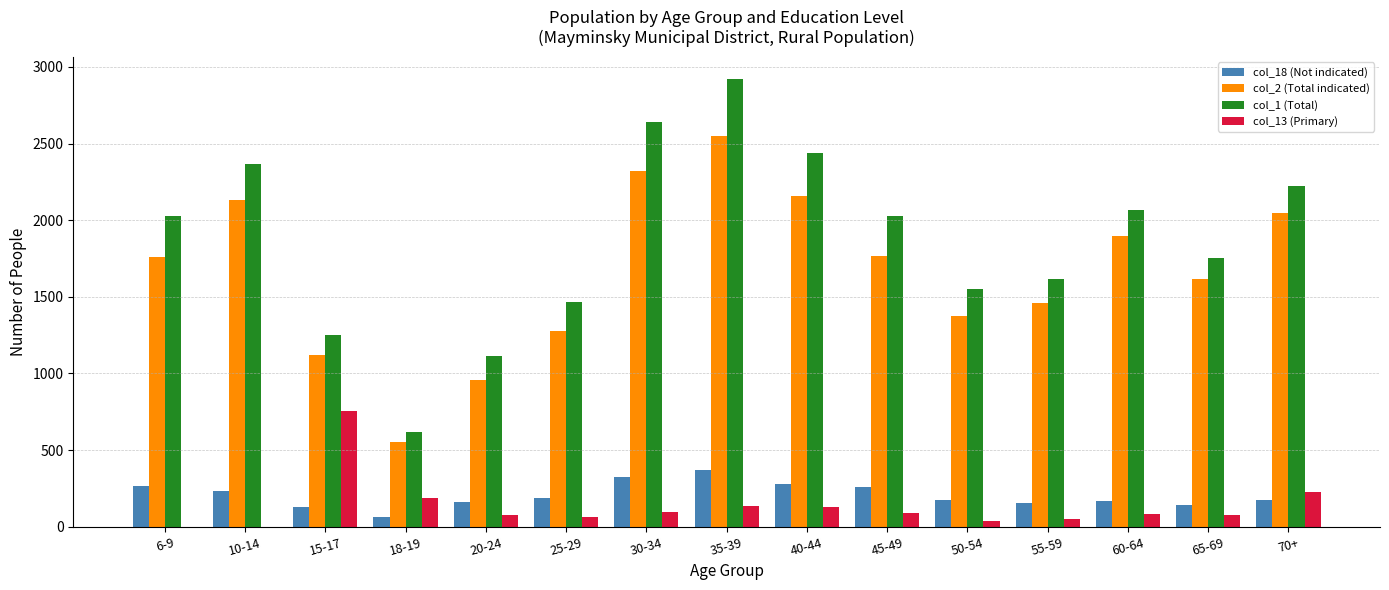

Which series has the widest spread of values?

col_1 (Total)